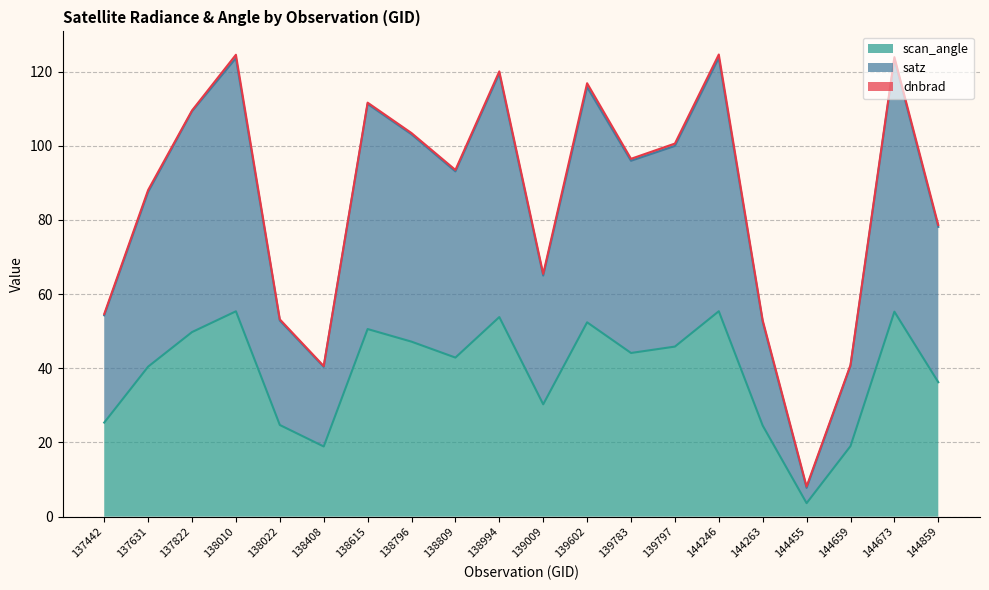

Which series changed the most between 137631 and 138010?

satz